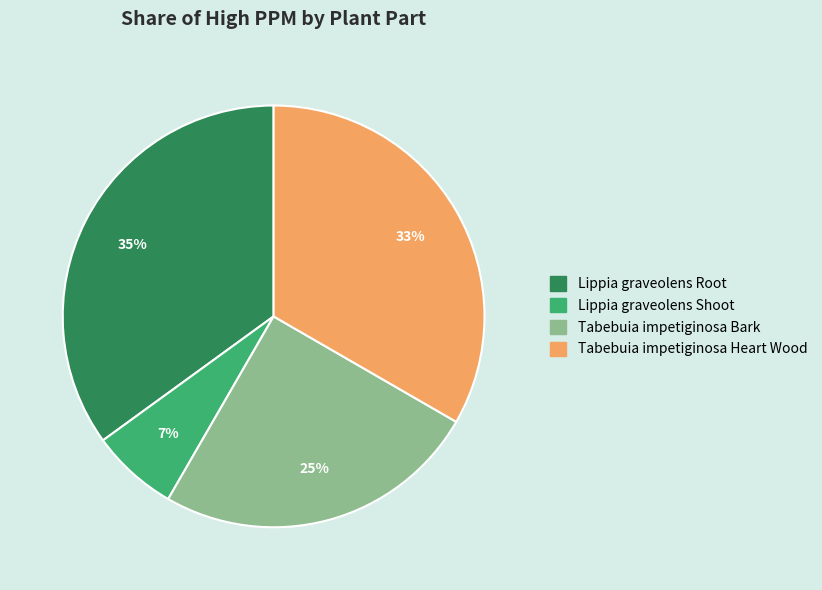

Is there any slice that represents more than half of the pie?

No